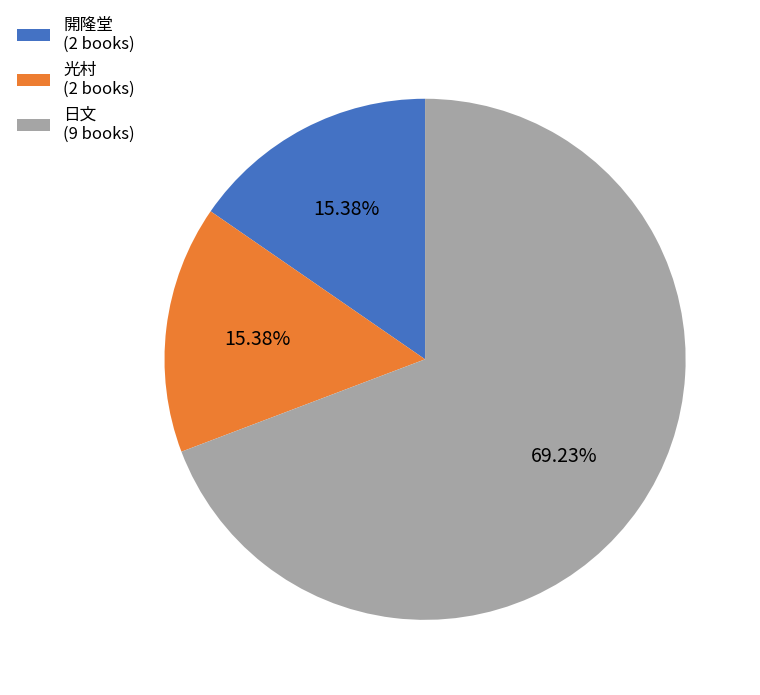

What percentage is the 日文 slice, to the nearest percent?

69%